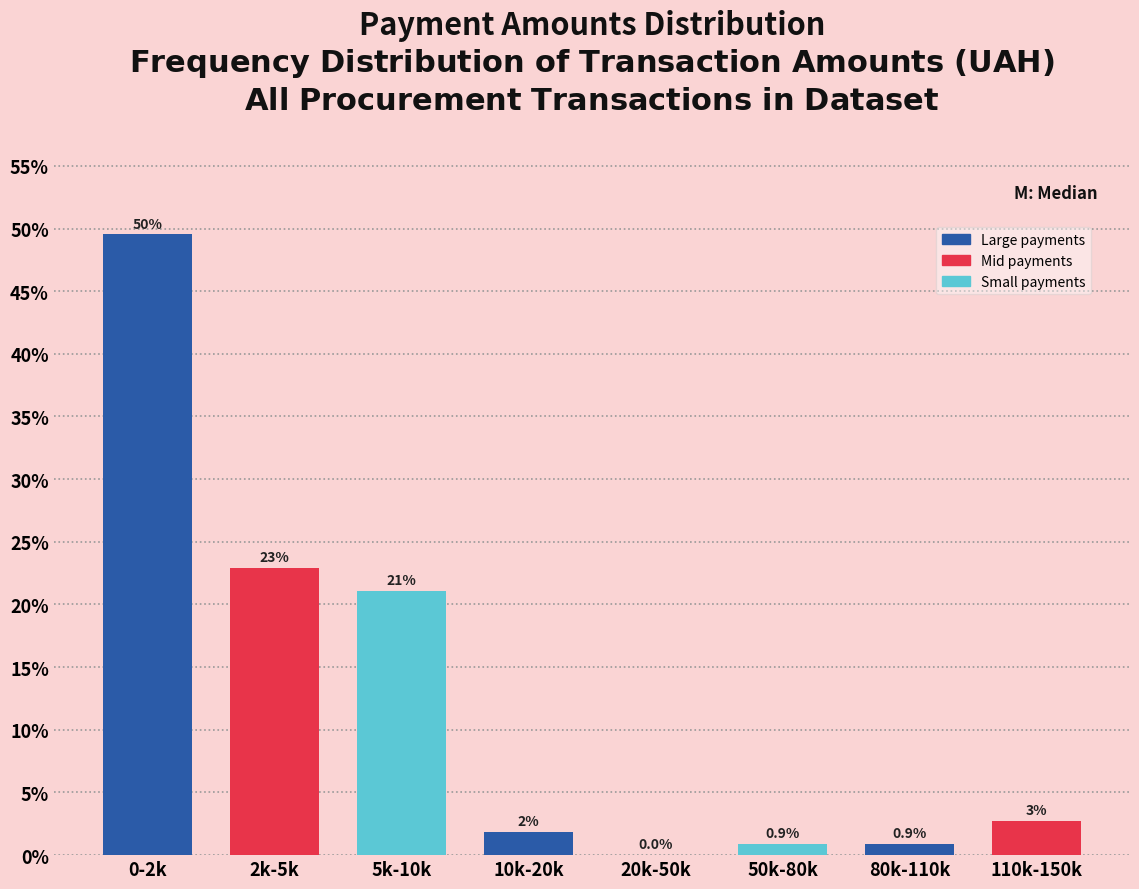

What value does the data have at 0-2k?

49.5